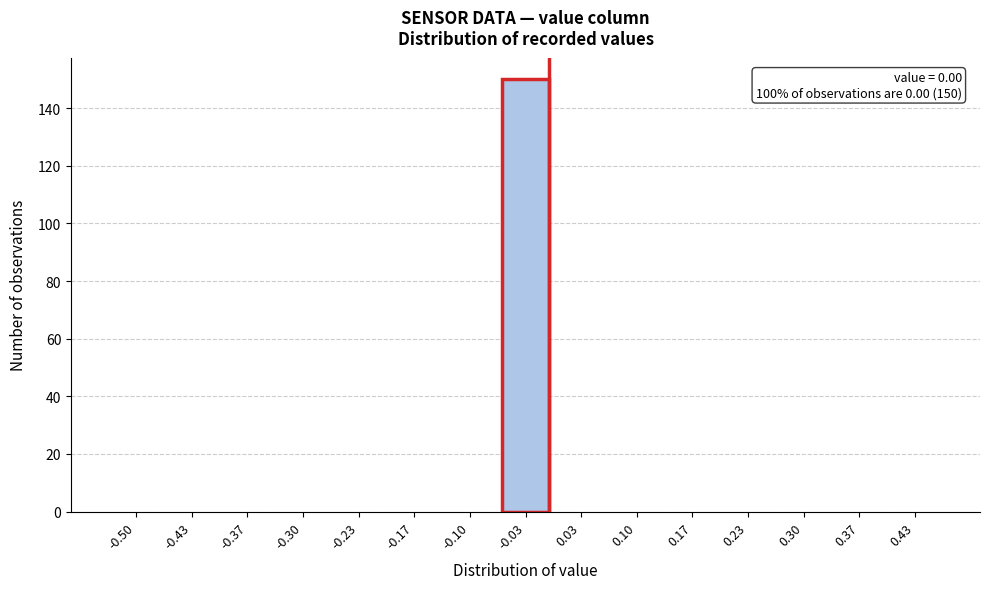

Reading left to right, extract all data points from this chart.

-0.50=0	-0.43=0	-0.37=0	-0.30=0	-0.23=0	-0.17=0	-0.10=0	-0.03=150	0.03=0	0.10=0	0.17=0	0.23=0	0.30=0	0.37=0	0.43=0